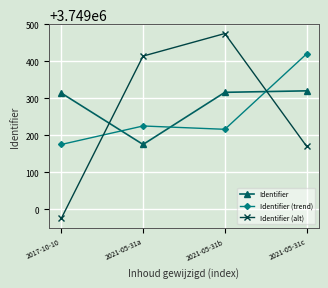

Which series has the largest total across all categories?

Identifier